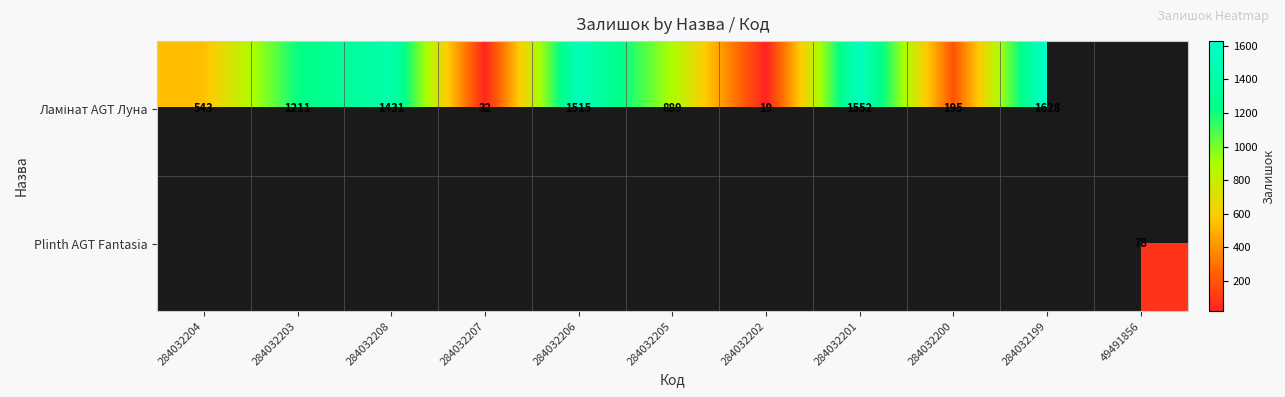

The value of Ламінат AGT Луна at 284032207 is 32.0. True or false?

True